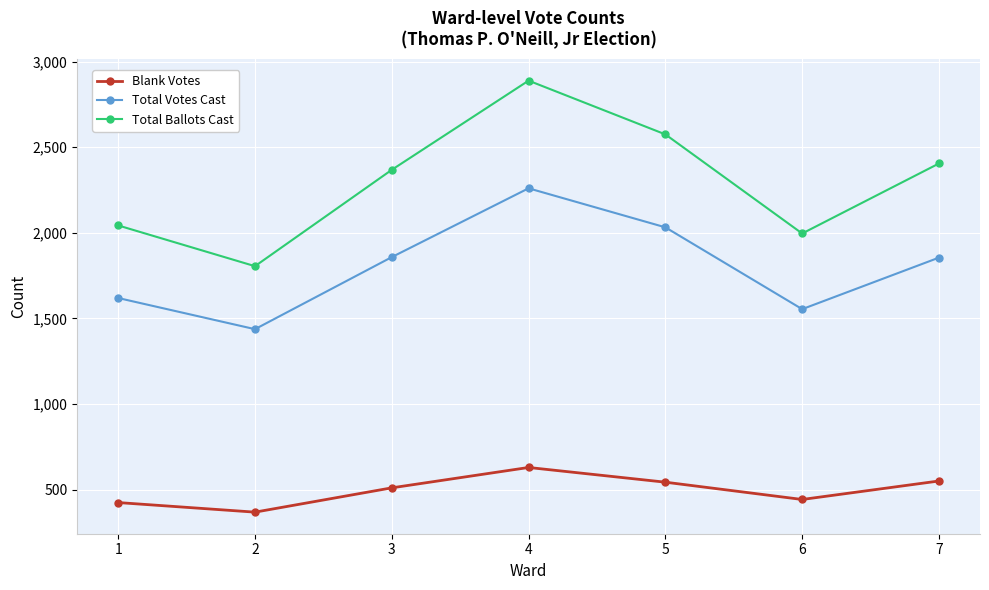

True or false: Total Votes Cast has a value of 1578 at 4.

False